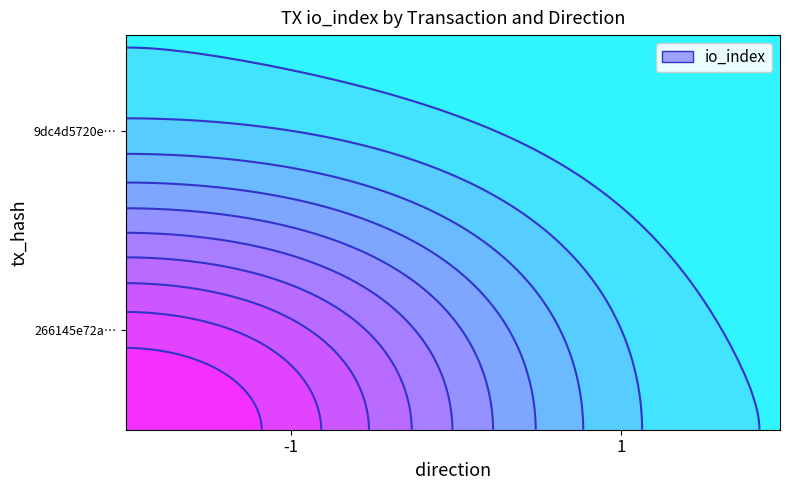

What is the difference between the 9dc4d5720ee258fbad0bda49cc42769b95219fa values at direction and io_index?

1